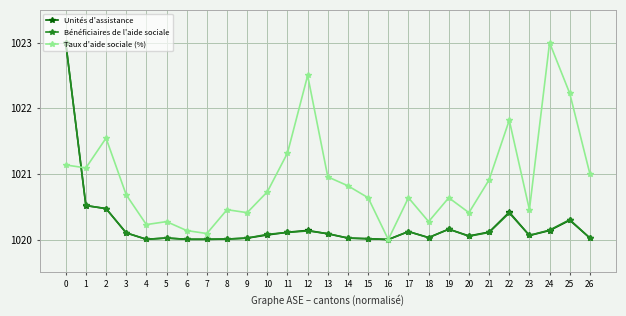

The value of Taux d'aide sociale (%) at 8 is 1559.2. True or false?

False